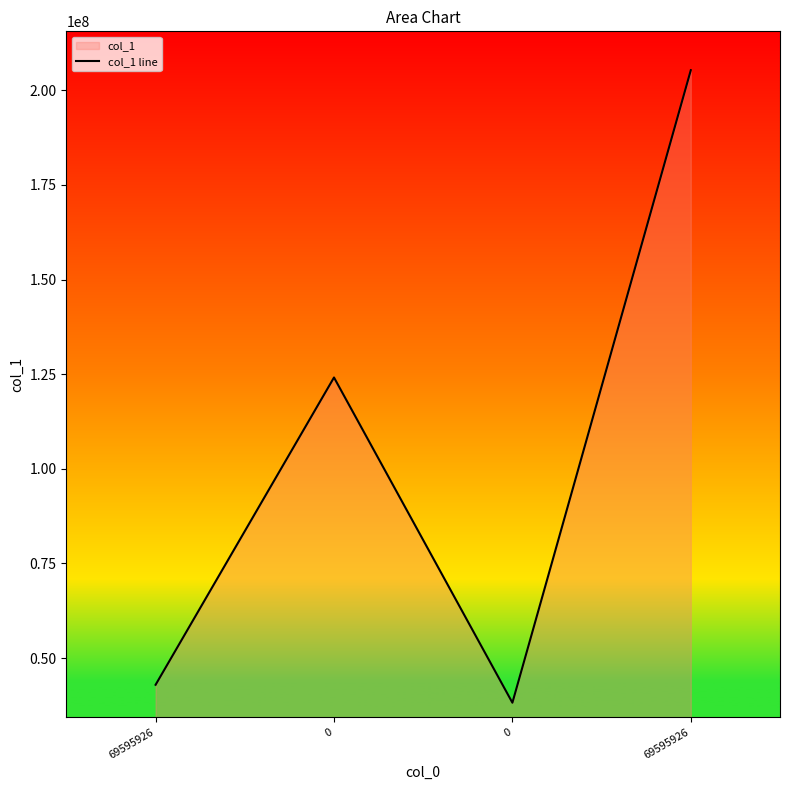

The chart shows a value of 74705267 at 69595926. True or false?

False